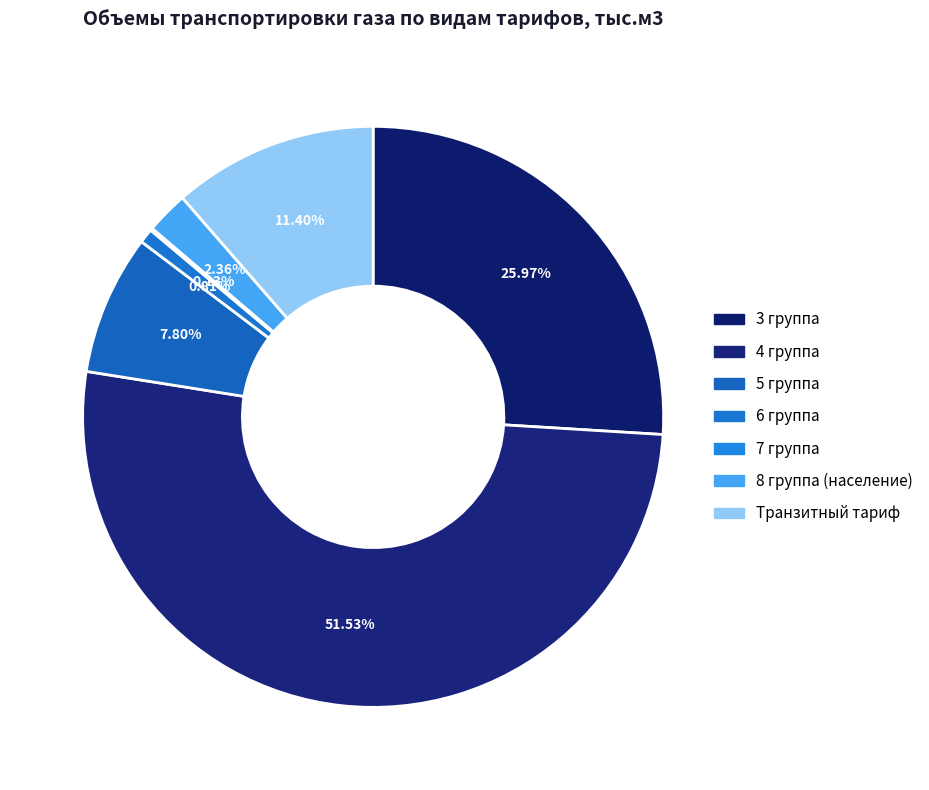

To the nearest percent, what is the difference between the largest and smallest slice percentages?

51%